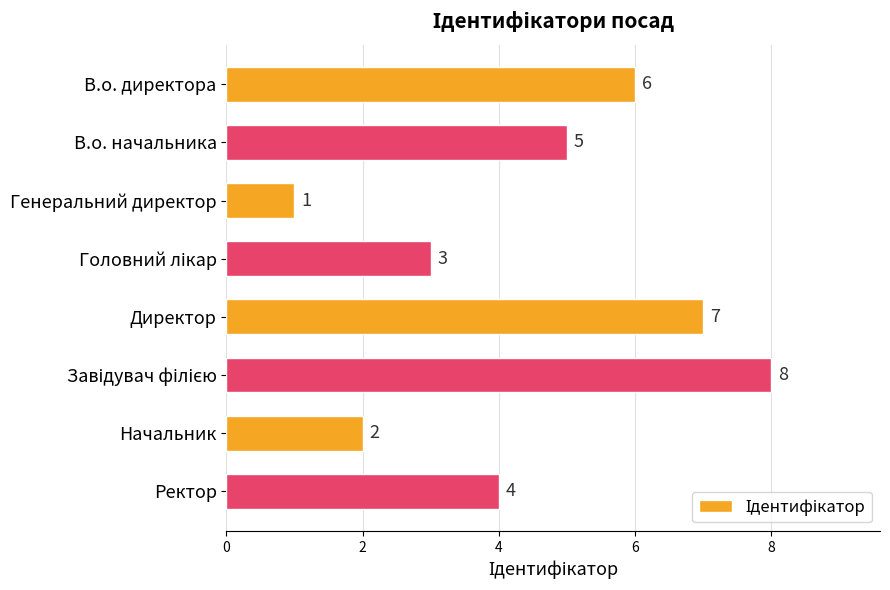

Where is the data nearest to the value 4?

Ректор